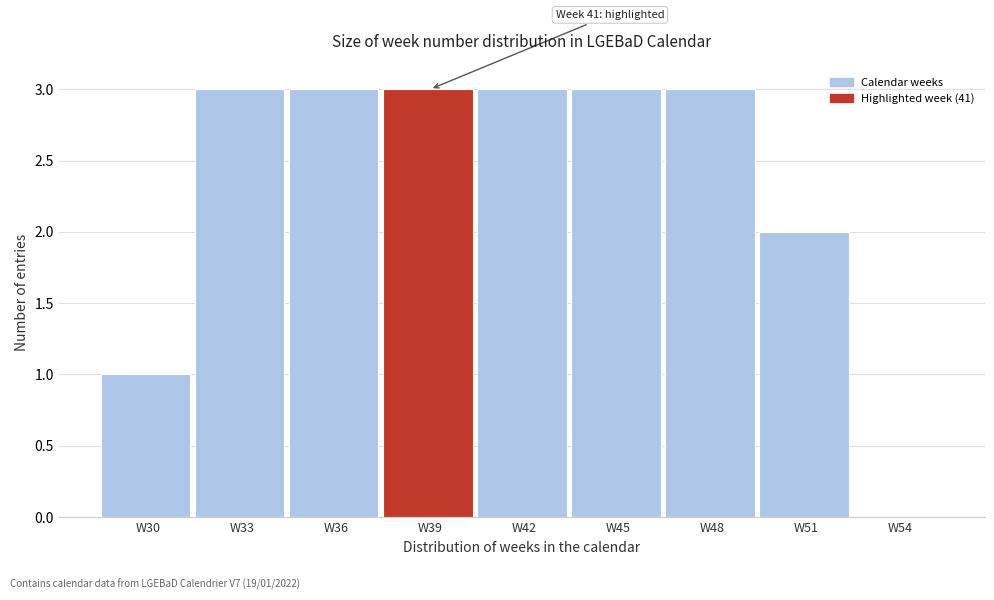

Reading left to right, transcribe all the data shown in this chart.

W30=1	W33=3	W36=3	W39=3	W42=3	W45=3	W48=3	W51=2	W54=0